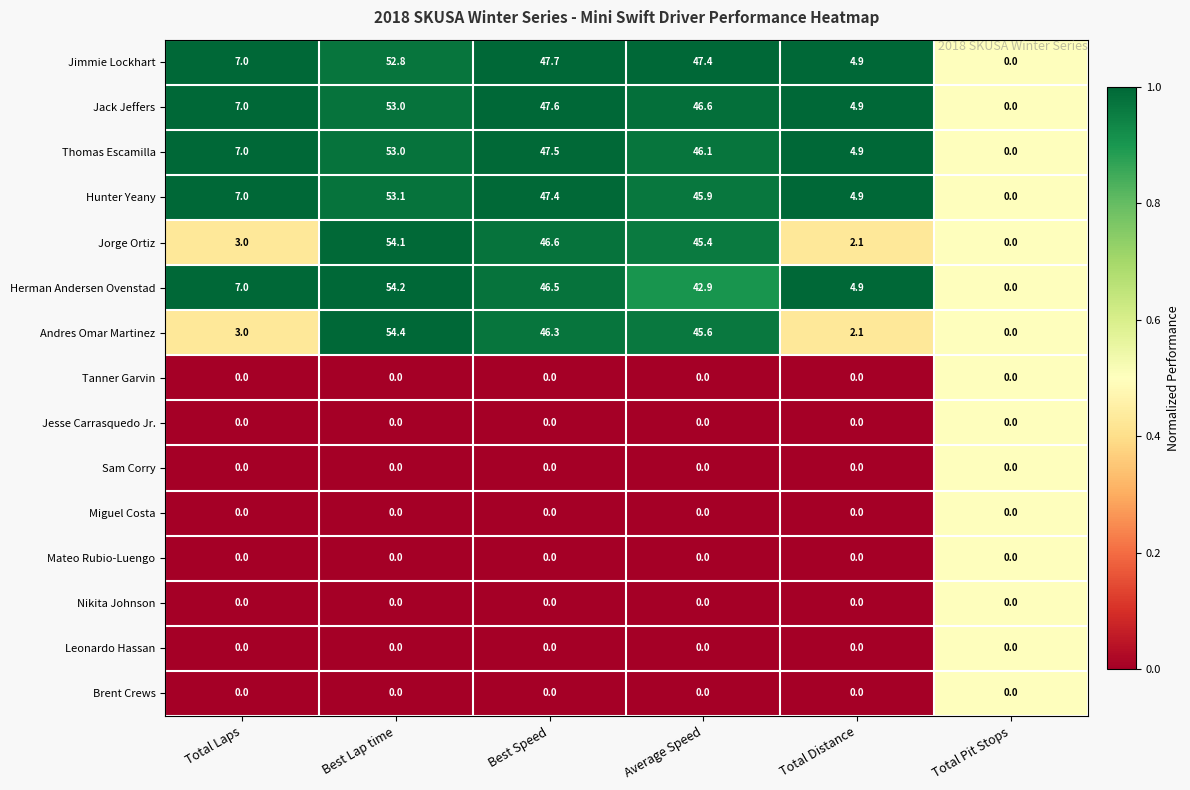

Which category has the highest value across all series?

Best Lap time